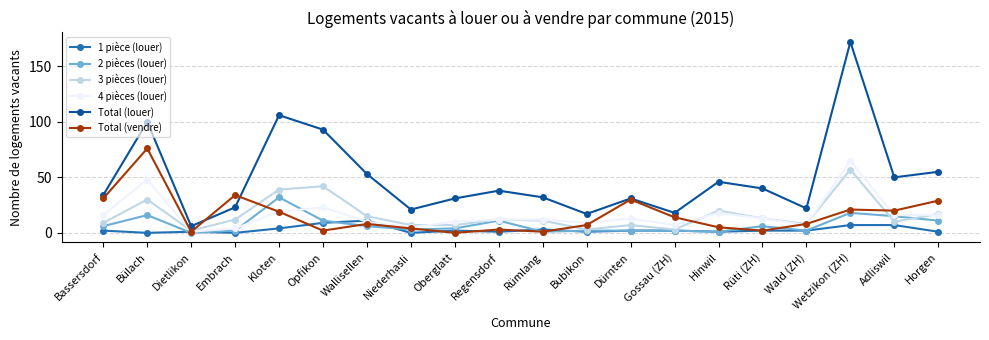

Which series has the largest range (max minus min)?

Total (louer)